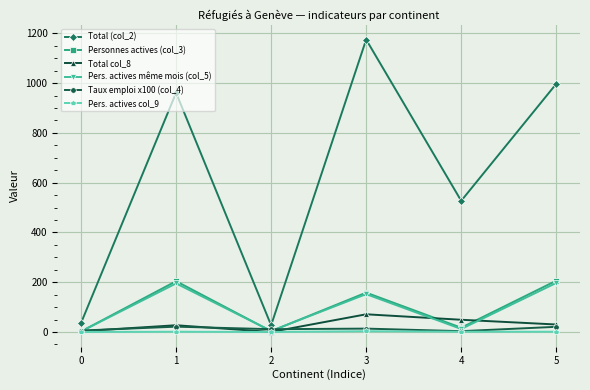

At which label is Total col_8 closest to 35?

5